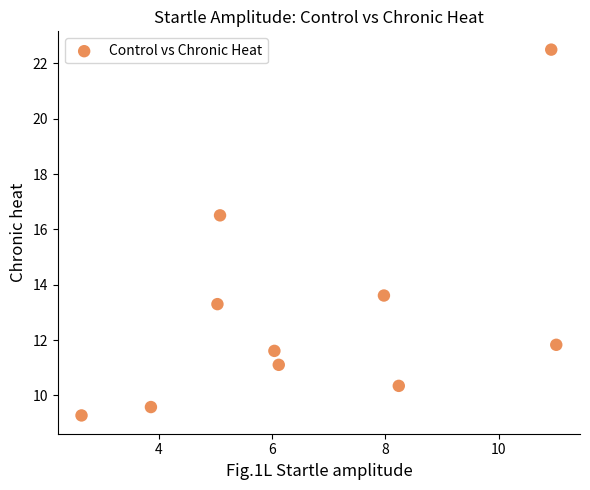

What is the range of X values (max minus min)?

8.4